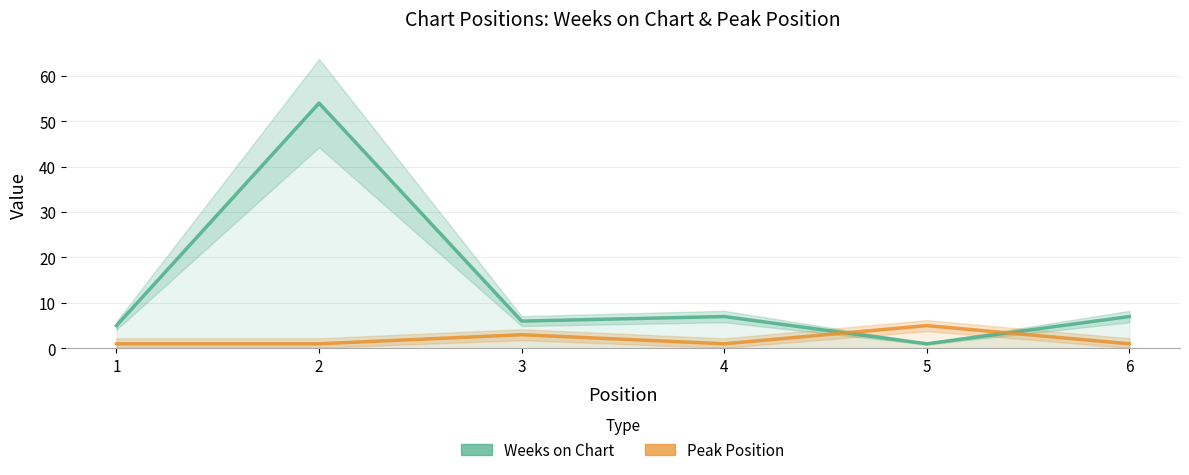

How many distinct data groups are displayed?

2